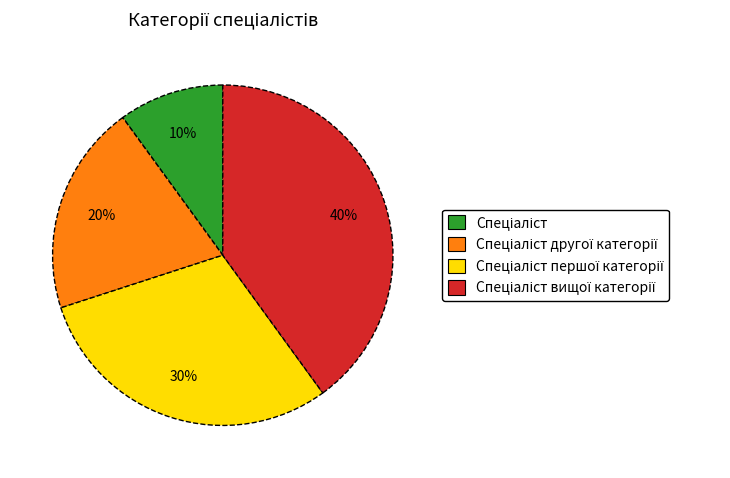

Is there any slice that represents more than half of the pie?

No